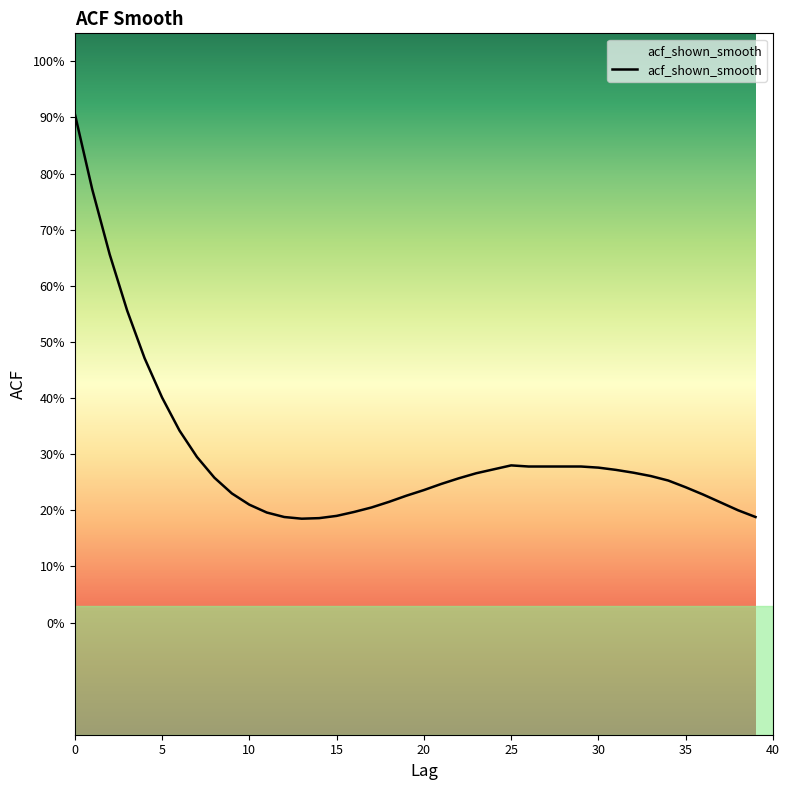

What is the value of the 38th point from the left?

0.2